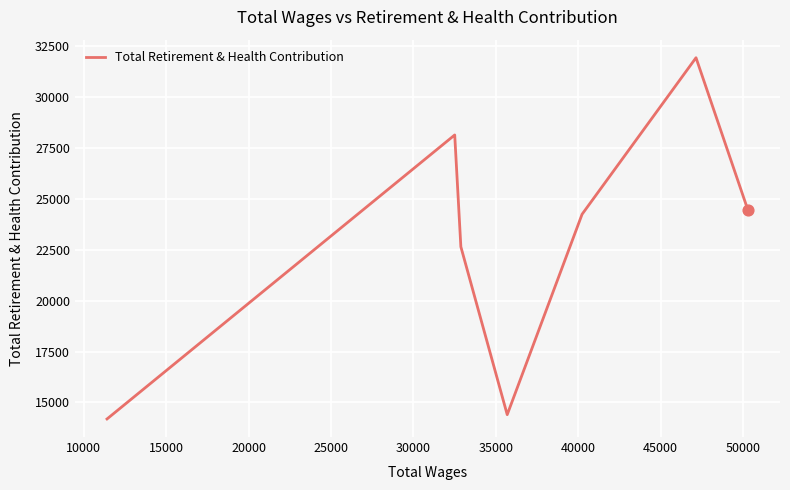

What is the smallest value displayed?

14189